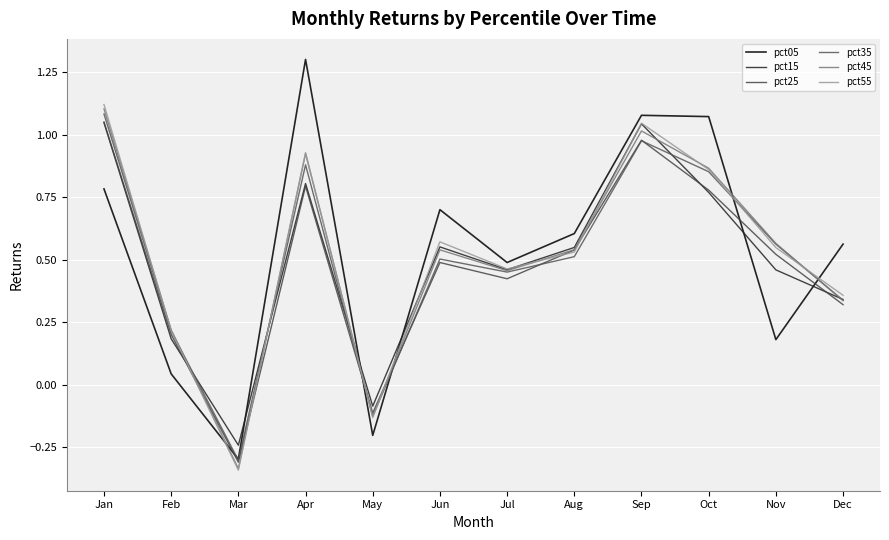

Which category has the highest value in the pct35 series?

Jan